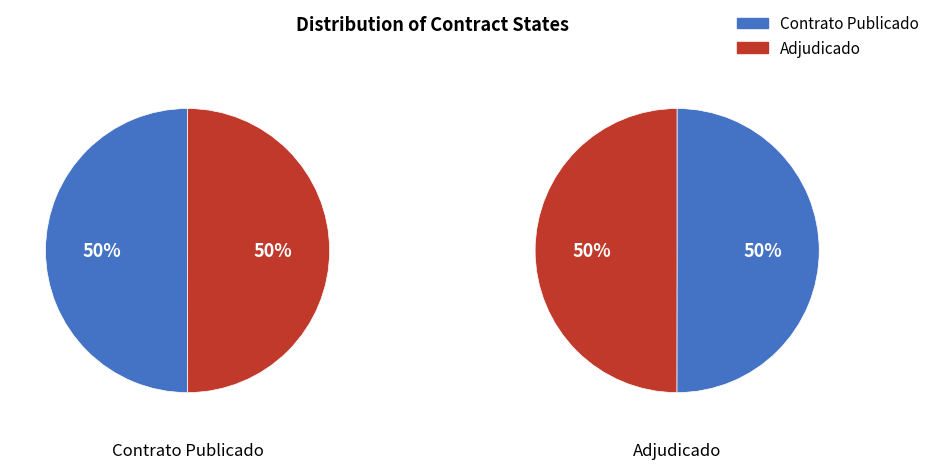

To the nearest percent, what percentage of the pie is PUBC?

50%